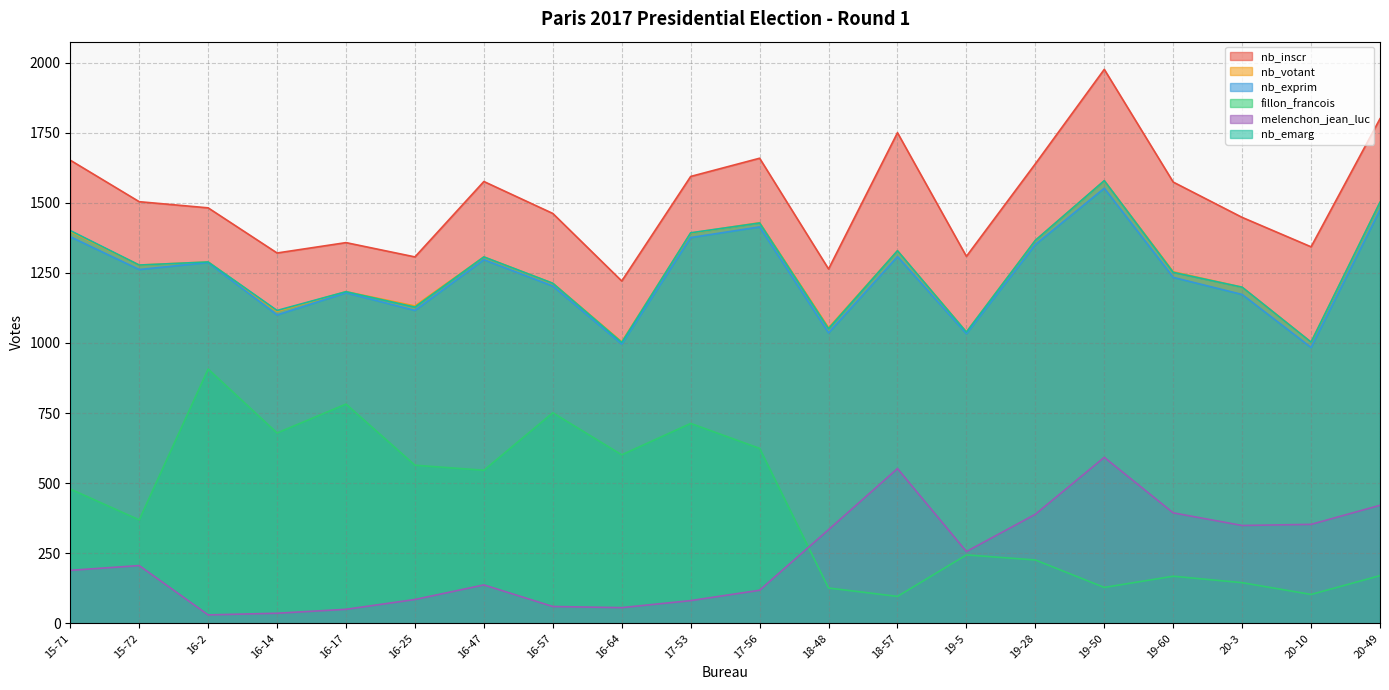

Reading left to right, extract all data points from this chart.

nb_inscr: 1652	1504	1482	1321	1358	1307	1576	1462	1221	1594	1659	1264	1750	1309	1639	1976	1574	1448	1343	1800
nb_votant: 1398	1278	1289	1113	1183	1132	1307	1213	1004	1392	1429	1054	1329	1039	1366	1579	1254	1199	1003	1502
nb_exprim: 1379	1262	1287	1100	1179	1116	1297	1203	996	1376	1414	1036	1308	1033	1351	1552	1234	1173	984	1475
fillon_francois: 479	369	907	679	782	564	546	751	601	713	624	126	96	244	226	128	168	145	103	170
melenchon_jean_luc: 189	206	30	36	50	85	137	60	56	81	118	334	552	256	389	592	394	349	353	421
nb_emarg: 1401	1278	1289	1116	1183	1128	1307	1213	1002	1393	1428	1051	1329	1039	1366	1579	1252	1199	1003	1502